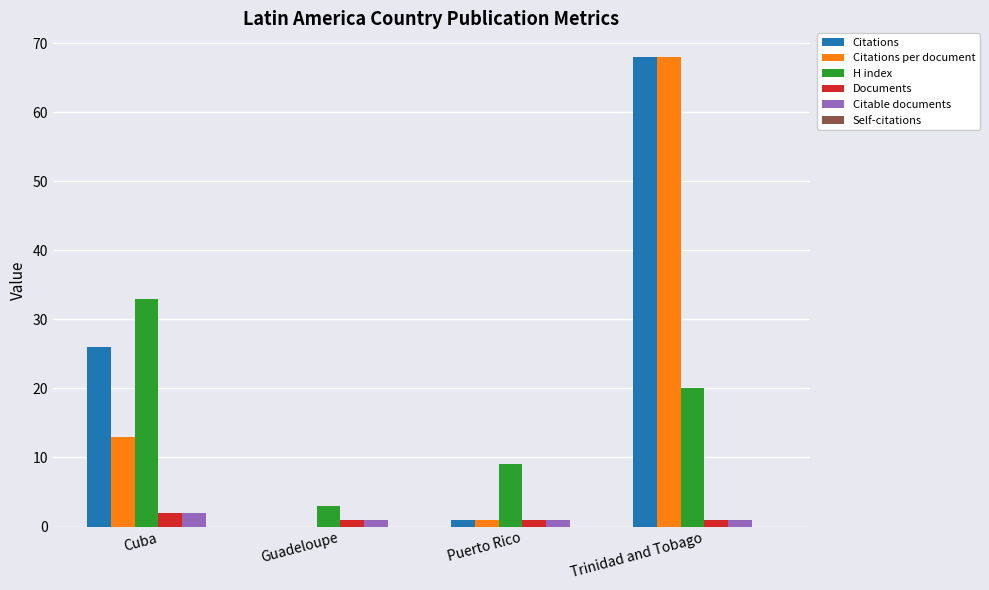

At which label is Citations closest to 34?

Cuba